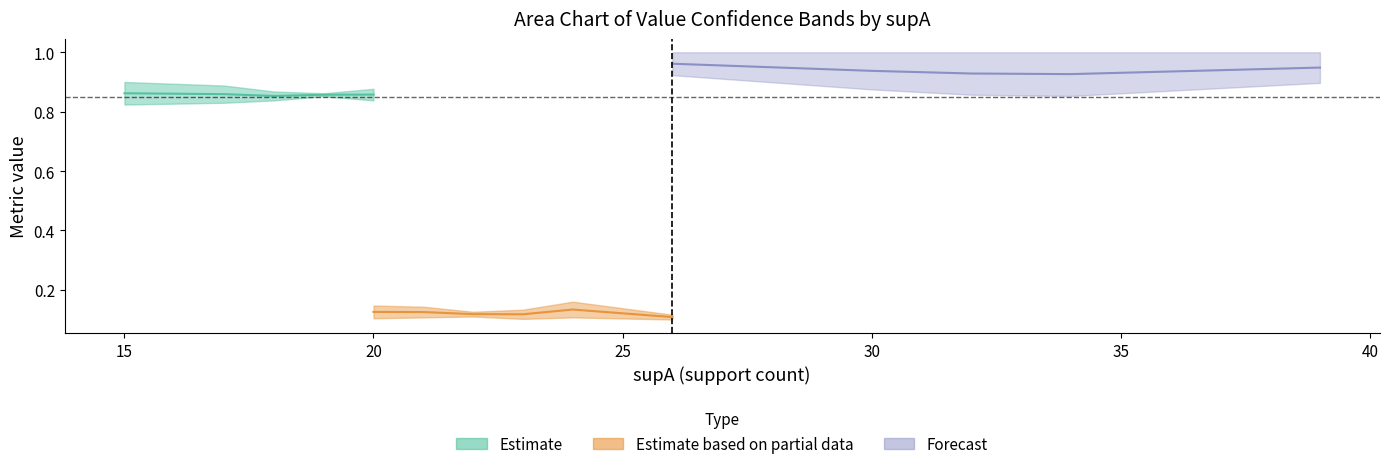

The value_lower series shows 0.5 at 23. True or false?

False